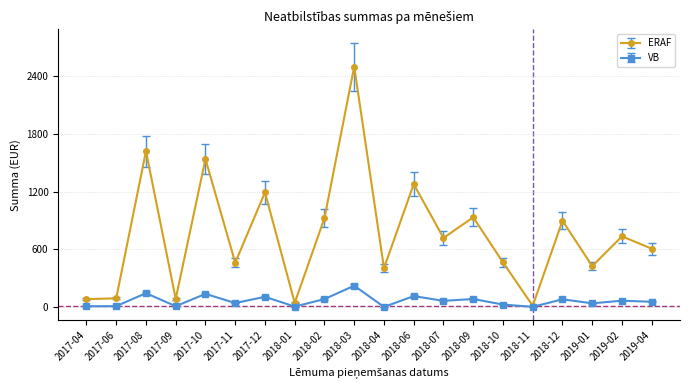

What value does the VB series have at 2017-06?

7.9